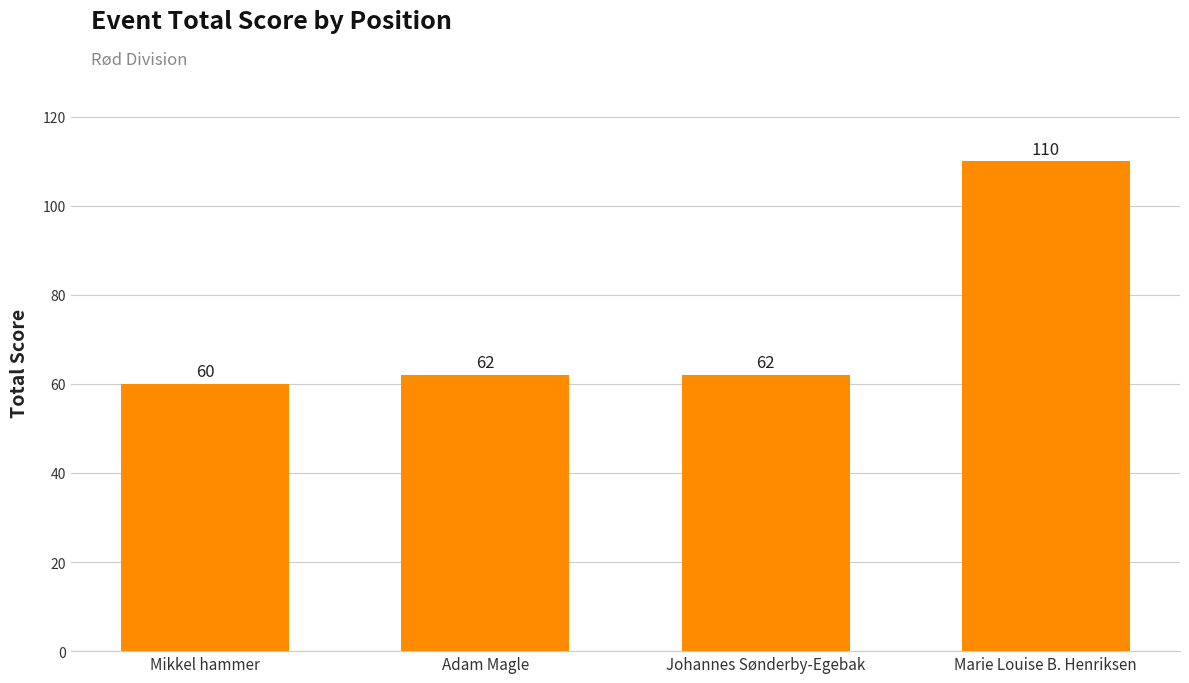

What is the value of the 4th bar from the left?

110